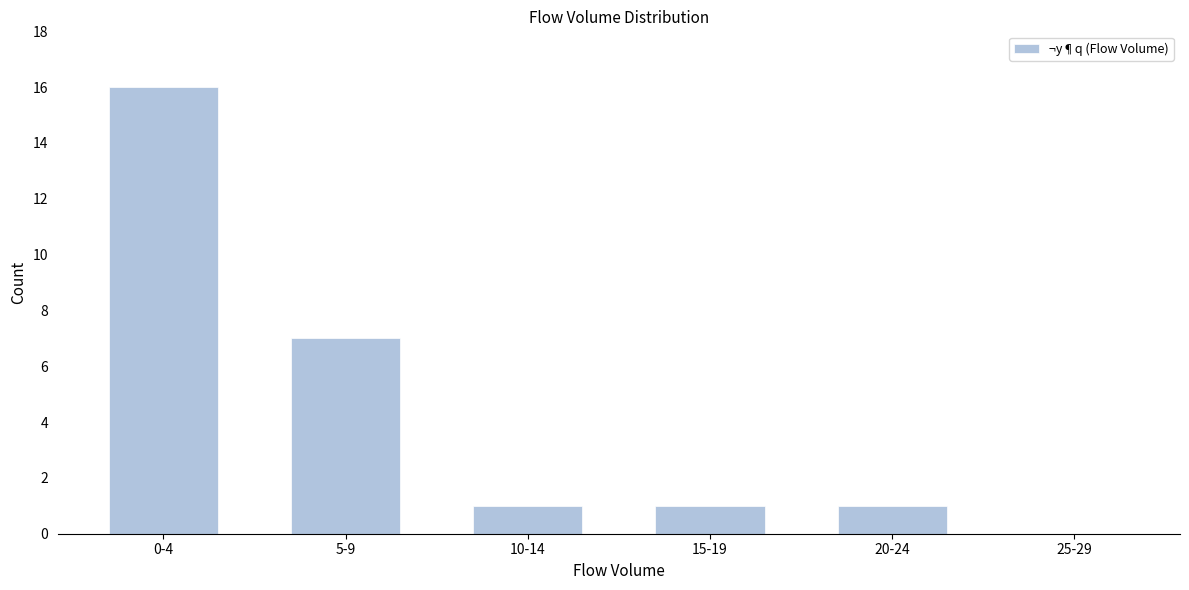

Reading left to right, what are all the values shown in this chart?

0-4=16	5-9=7	10-14=1	15-19=1	20-24=1	25-29=0